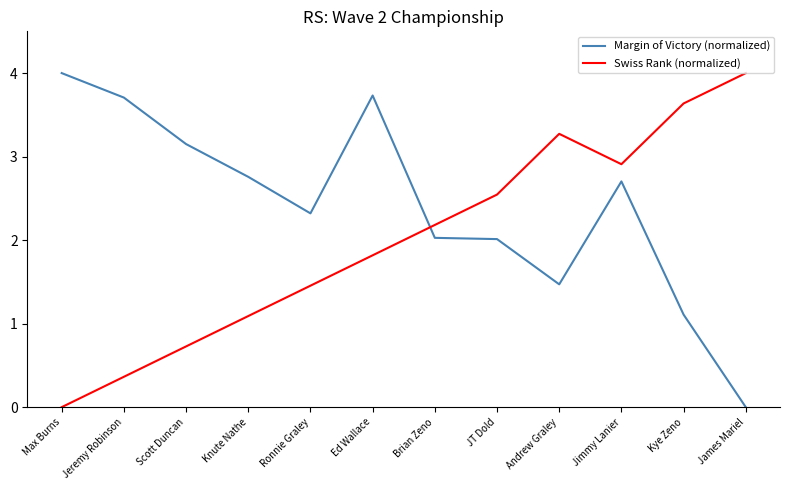

What is the difference between the second highest and minimum values in the Margin of Victory (normalized) series?

3.7